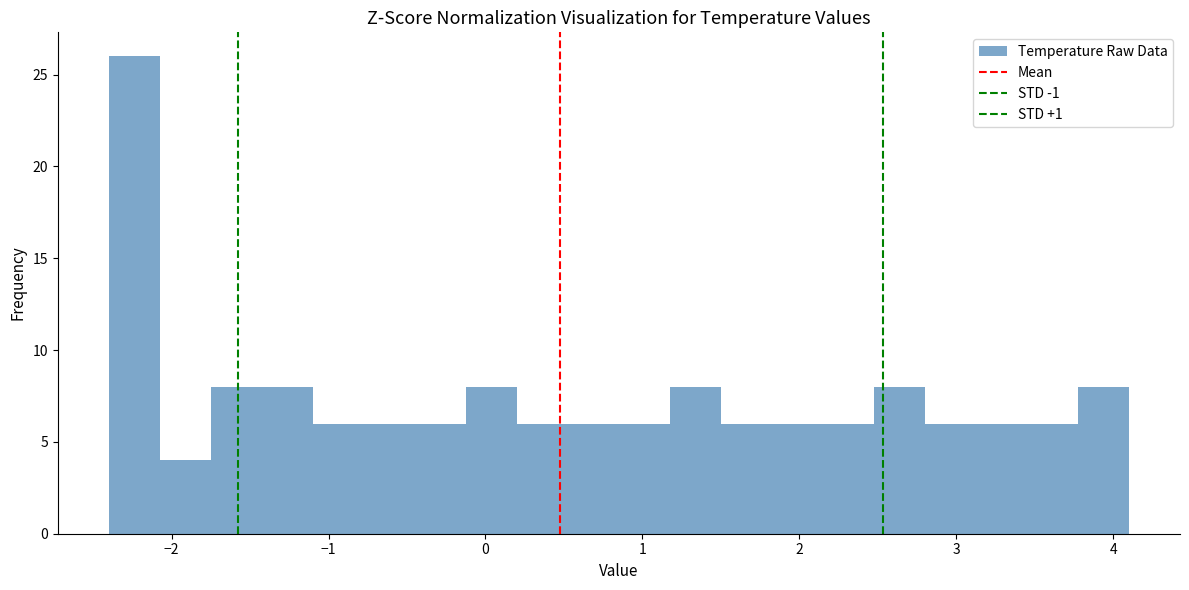

Around what value on the x-axis is the tallest bar? Give the approximate position of its centre, as read against the axis.

-2.2